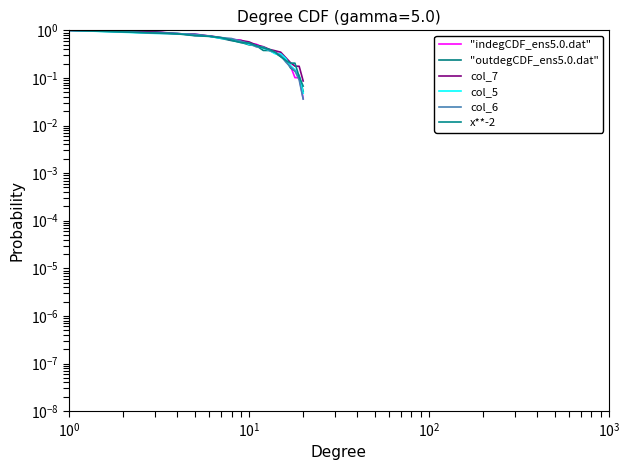

How many categories are shown in the chart?

20